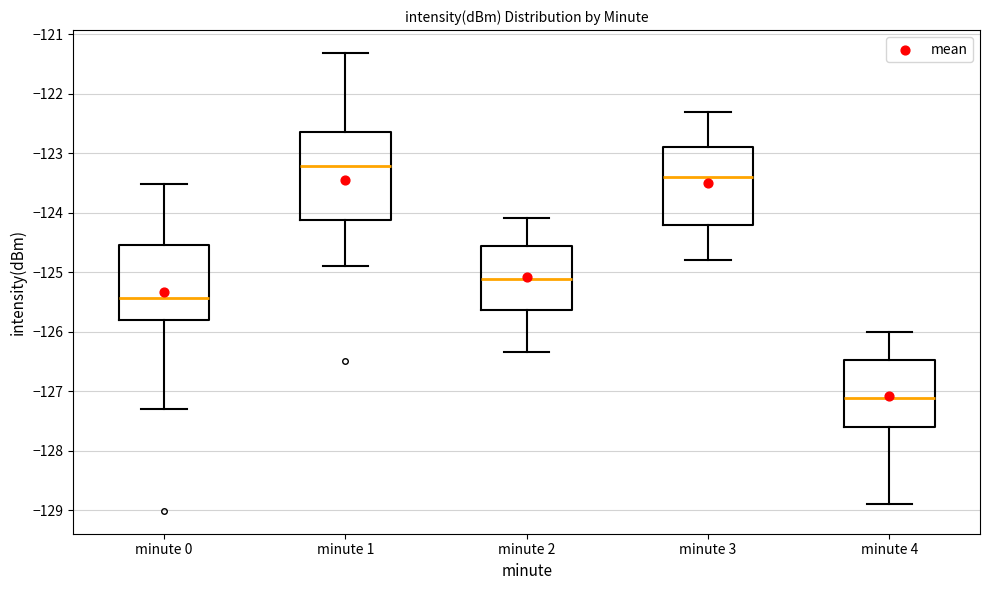

Where does the median line of the box for minute 3 sit on the y-axis? The values are not printed on the chart, so give them approximately, as read against the axis.

-123.4